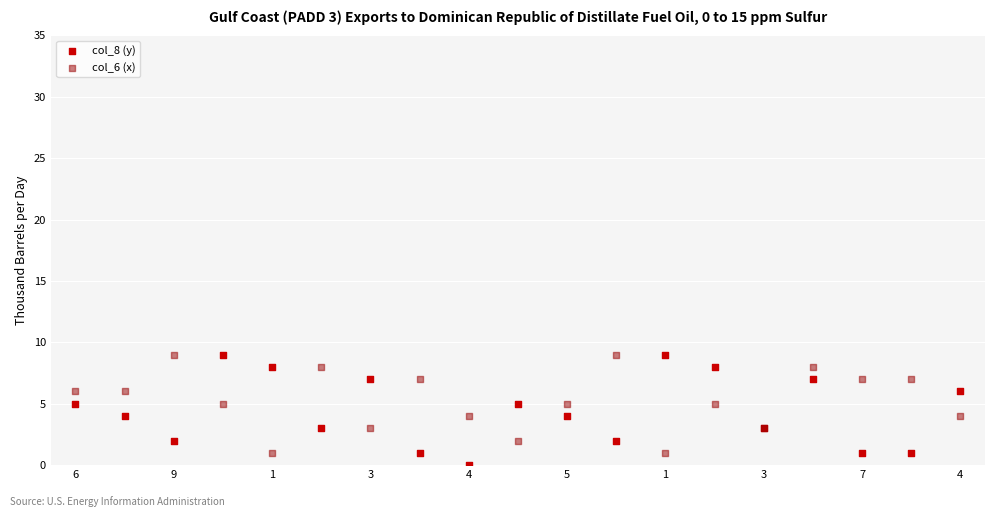

Which series has the largest Y range (max minus min)?

col_8 (y)